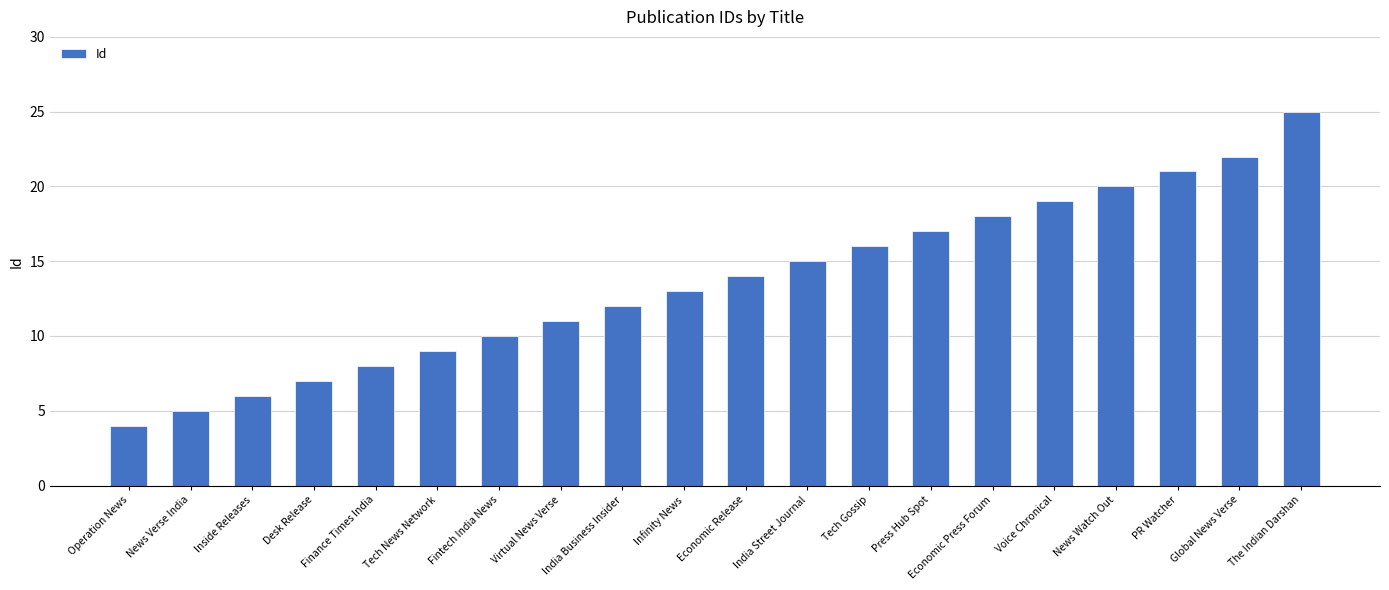

Where is the data nearest to the value 14?

Economic Release